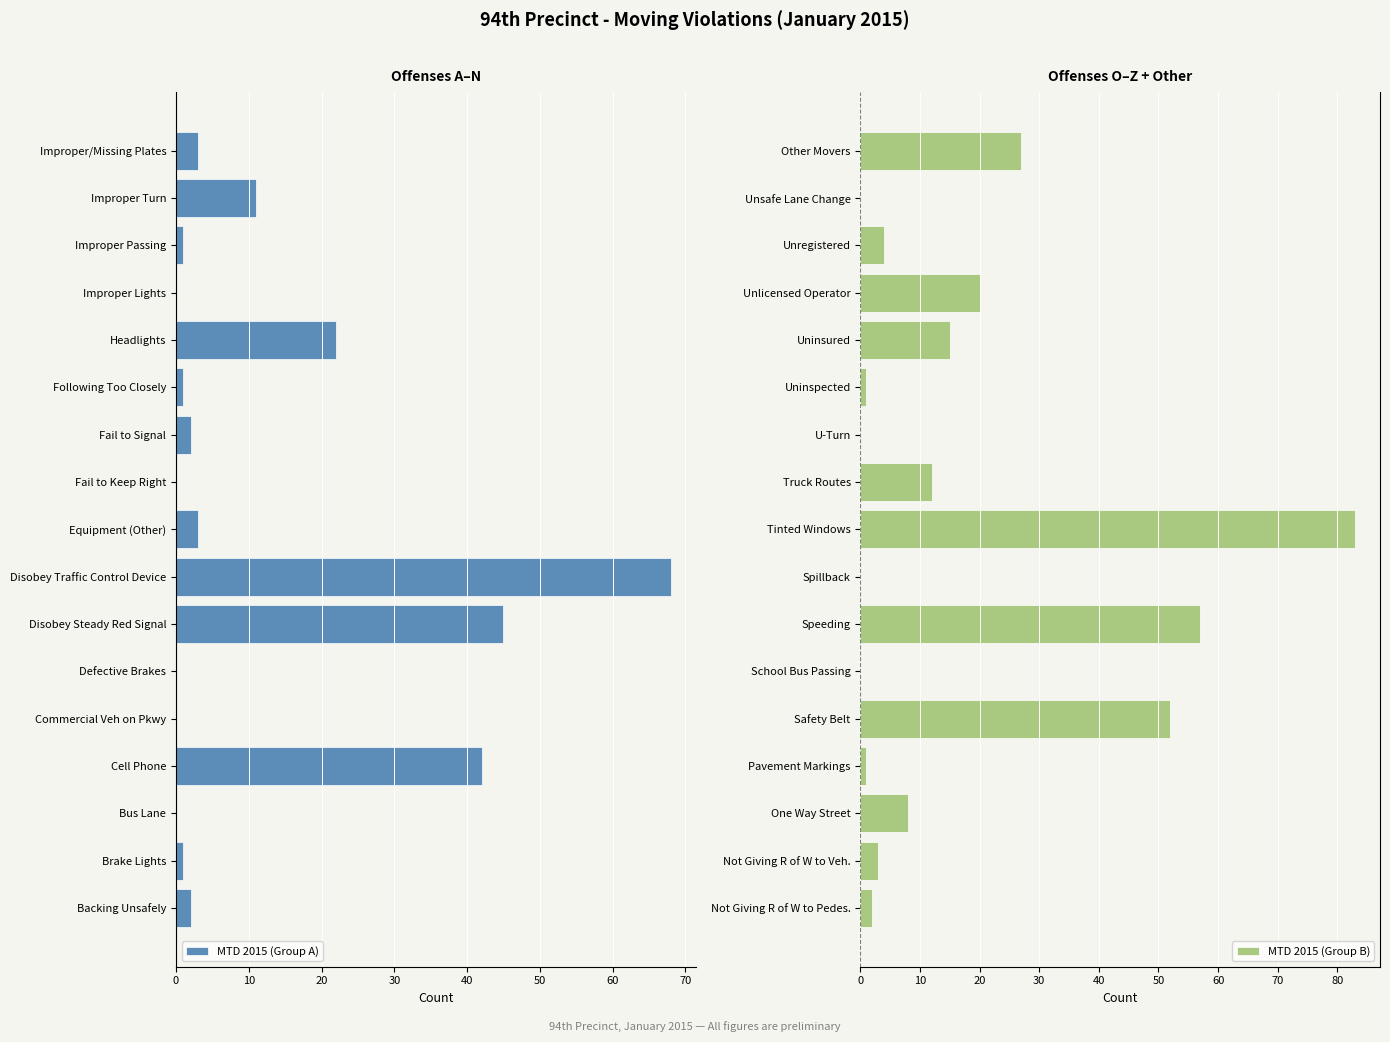

The value of MTD 2015 (Group B) at Uninsured is 15. True or false?

True